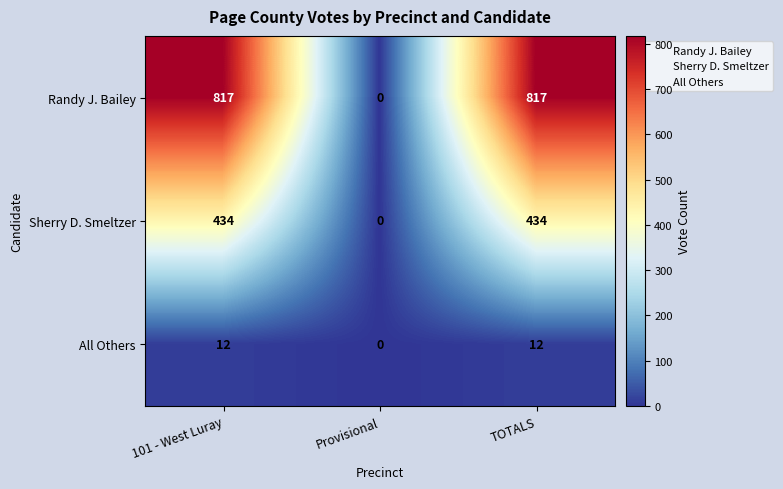

Is it true that Sherry D. Smeltzer equals 0 at Provisional?

True